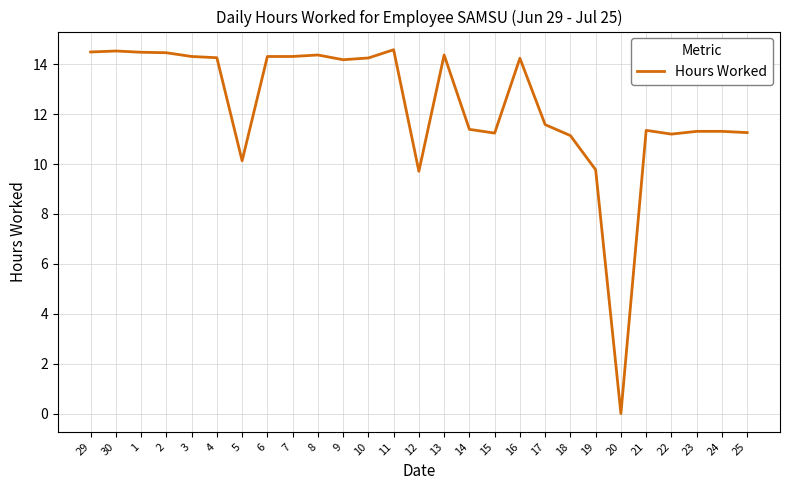

At which label does the data first exceed 14?

29